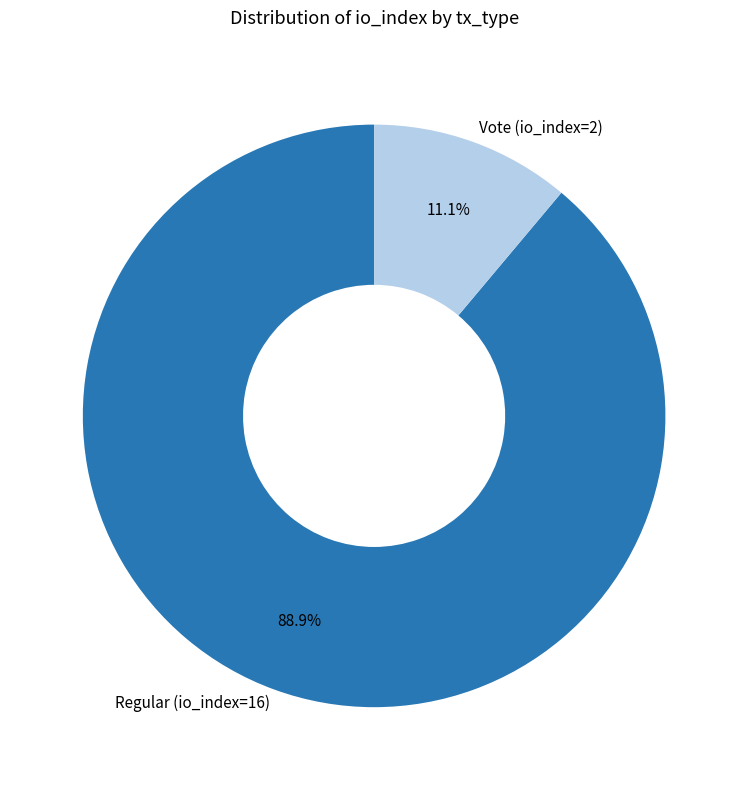

Rank the categories by value from lowest to highest.

Vote (io_index=2), Regular (io_index=16)